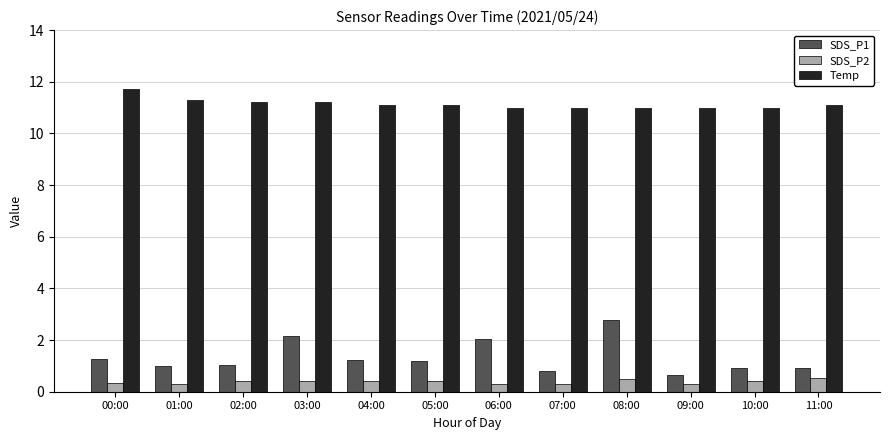

What is the greatest value displayed?

11.7